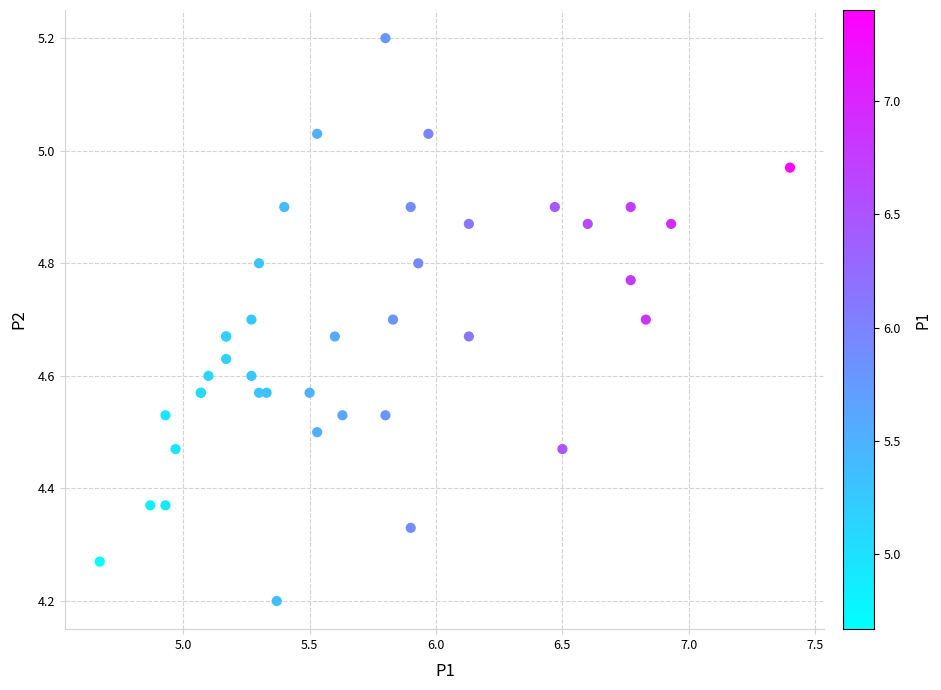

What Y value in the scatter plot is closest to 4?

4.2